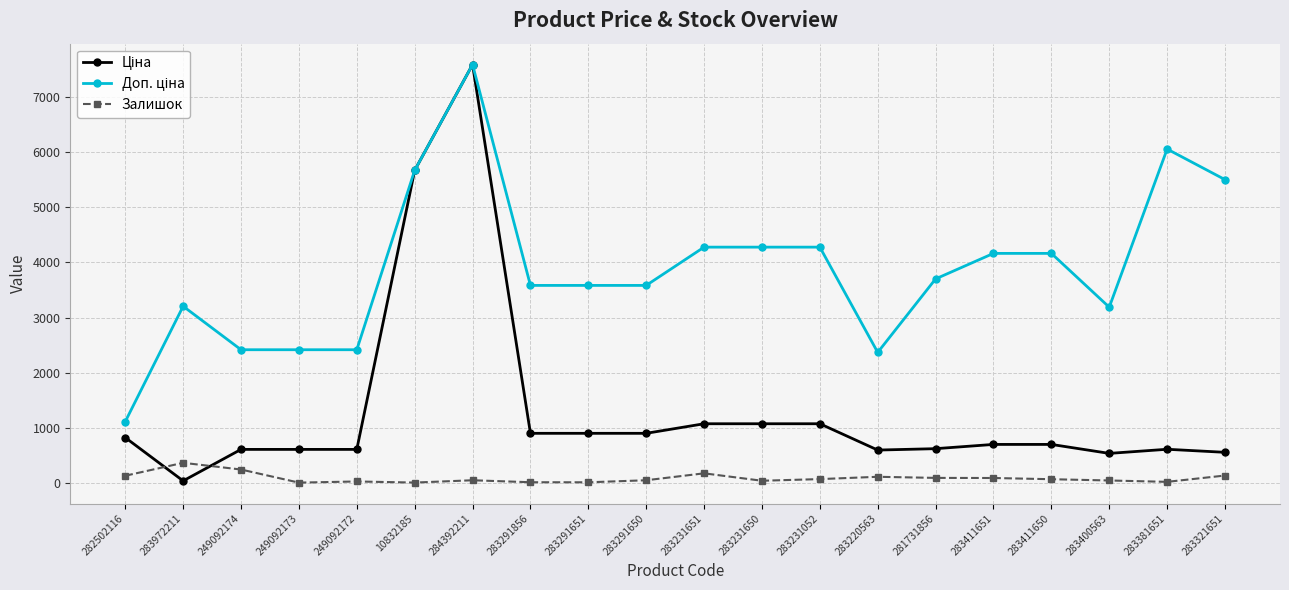

True or false: Залишок has more than 1 points higher than both neighbors.

True